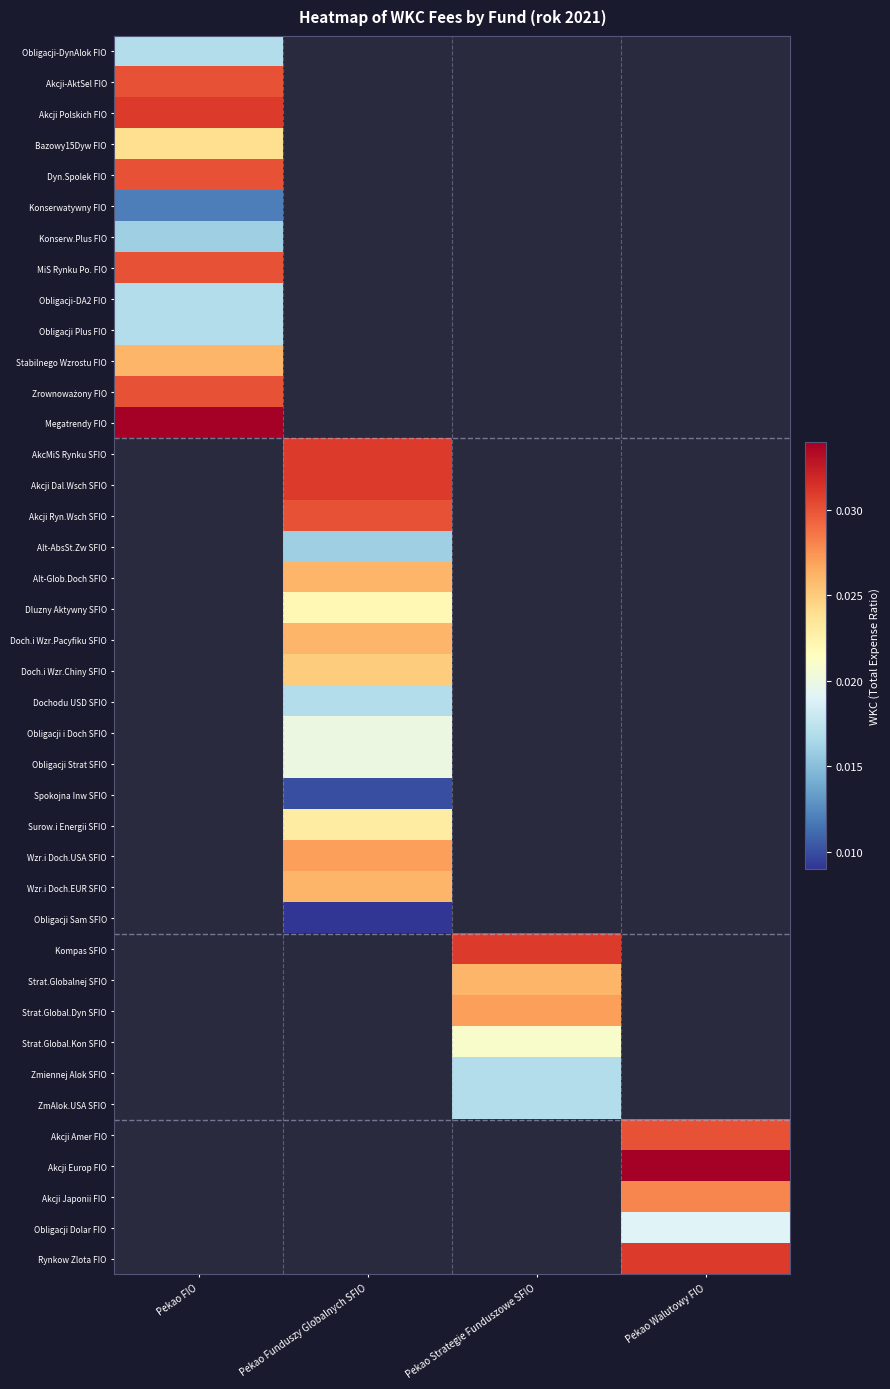

Count the number of categories in the chart.

4